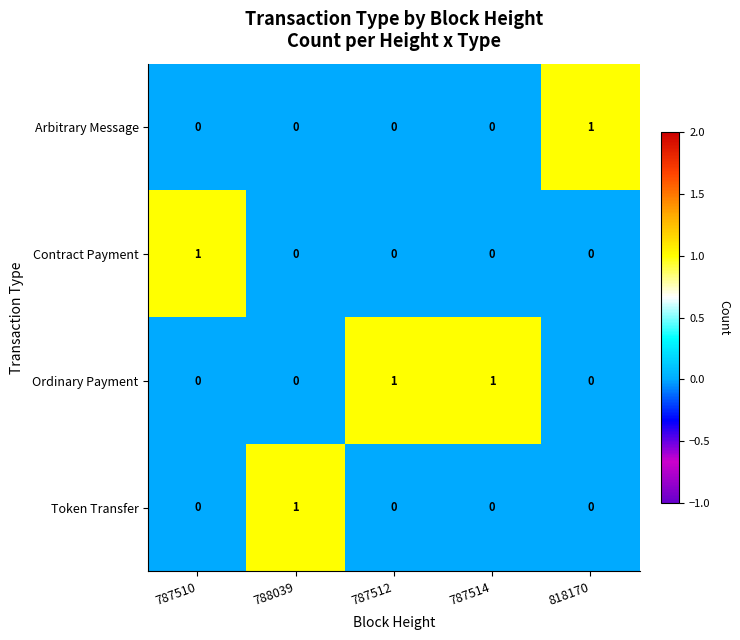

True or false: Contract Payment has a value of 0 at 788039.

True